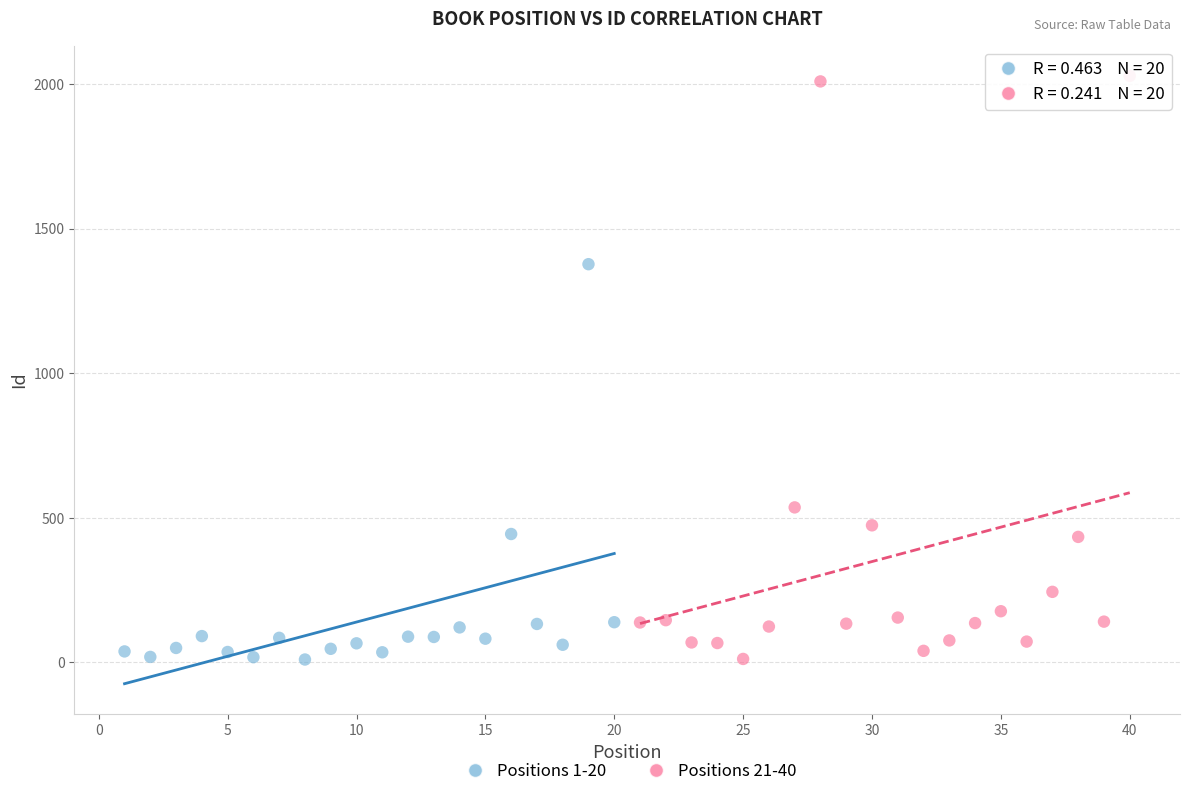

Which series has the widest spread of Y values?

Positions 21-40